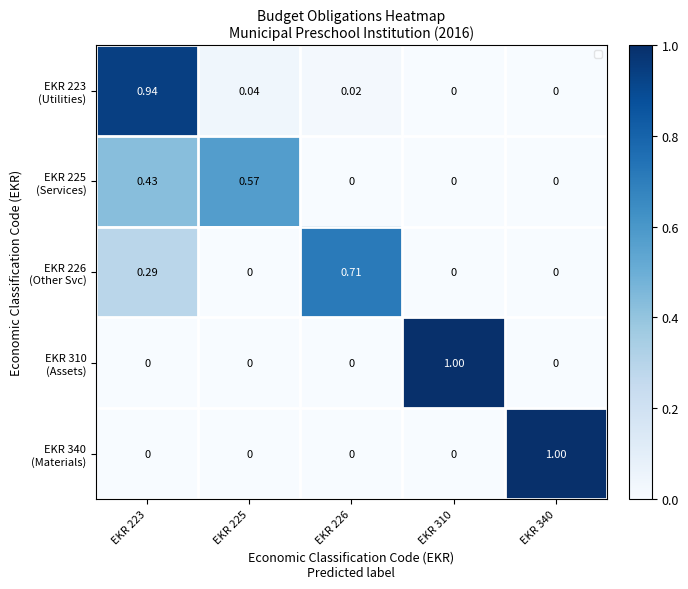

True or false: EKR 310 (Assets) has a value of 0.0 at EKR 225.

True